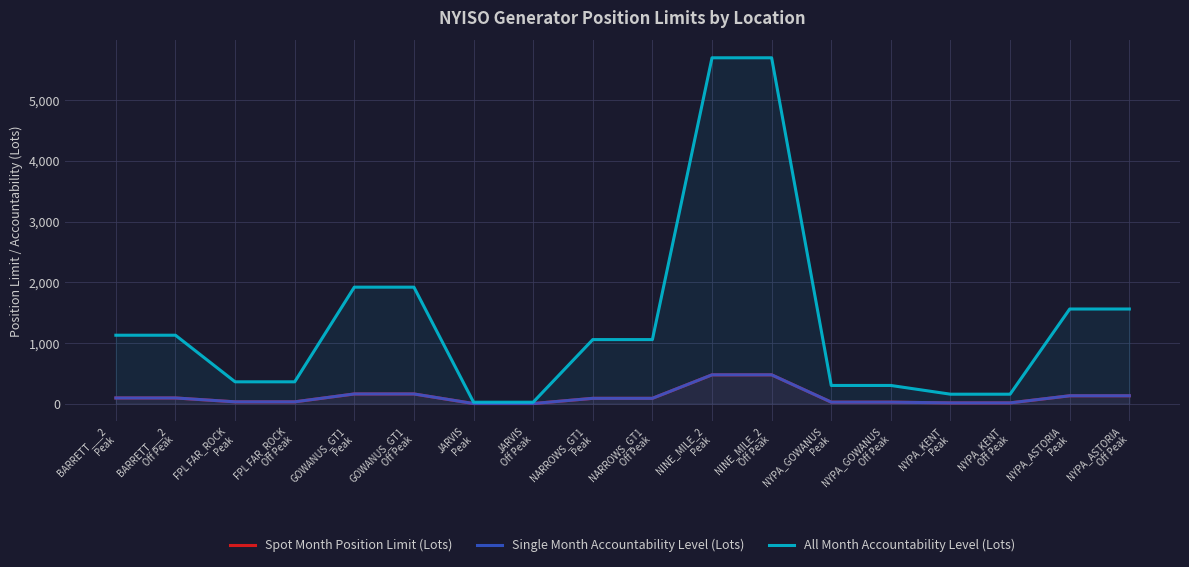

How many lines are shown in the chart?

3